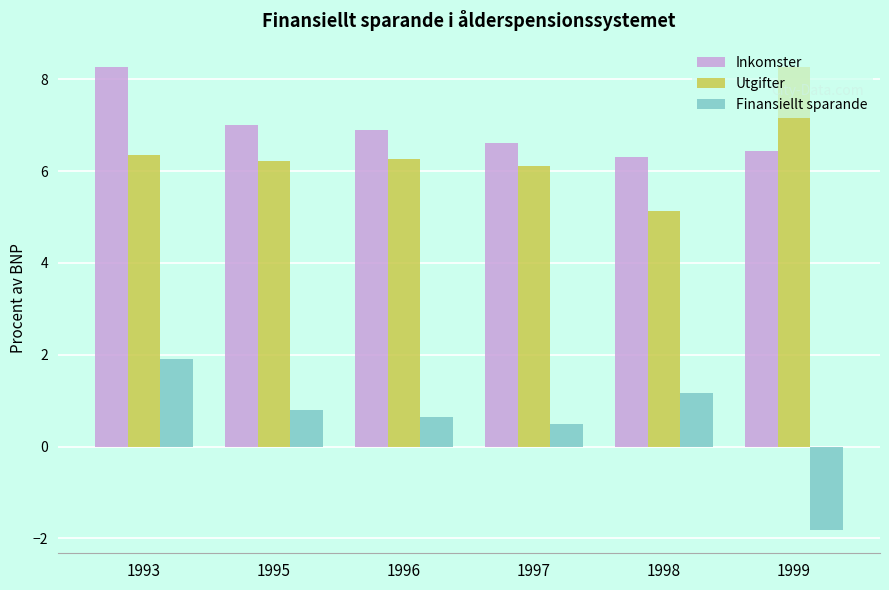

Reading left to right, list all the values displayed in this chart.

Inkomster: 8.3	7.0	6.9	6.6	6.3	6.4
Utgifter: 6.4	6.2	6.3	6.1	5.1	8.3
Finansiellt sparande: 1.9	0.8	0.6	0.5	1.2	-1.8